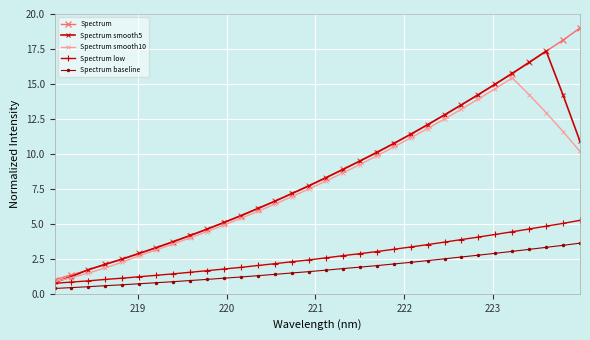

True or false: Spectrum and Spectrum baseline intersect in this chart.

False